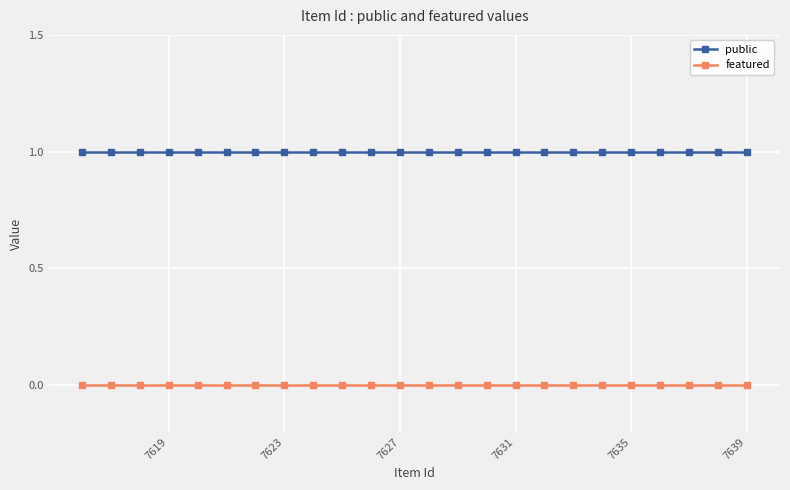

What are all the series names shown in the legend?

public, featured